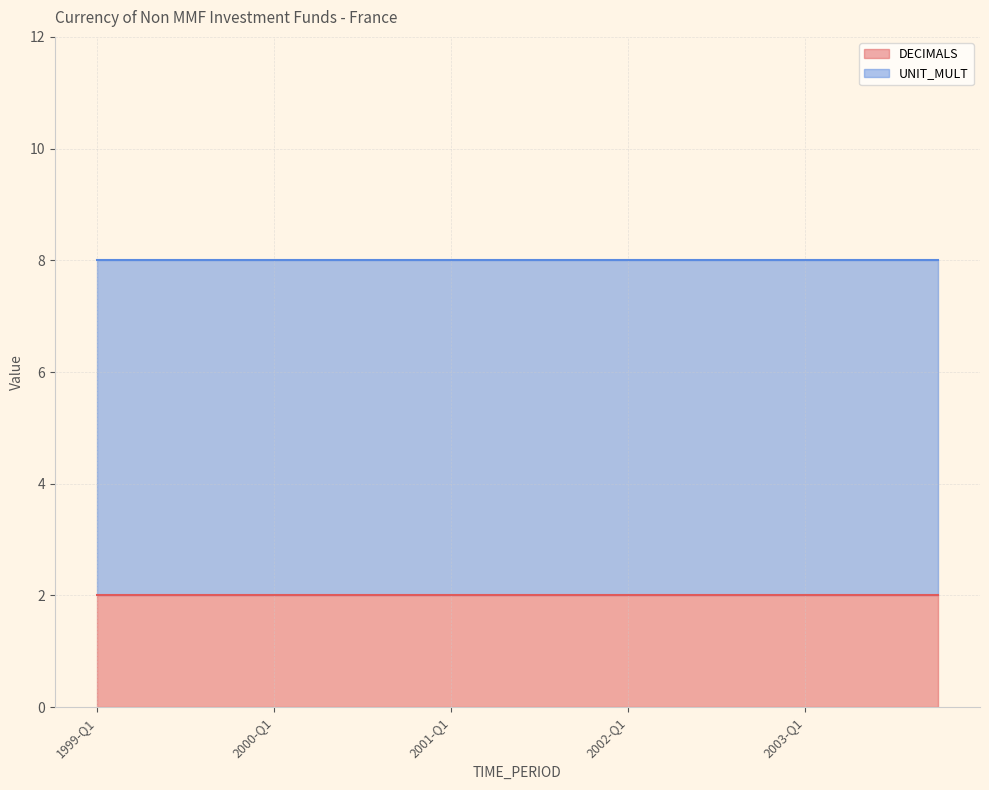

How many lines are shown in the chart?

2